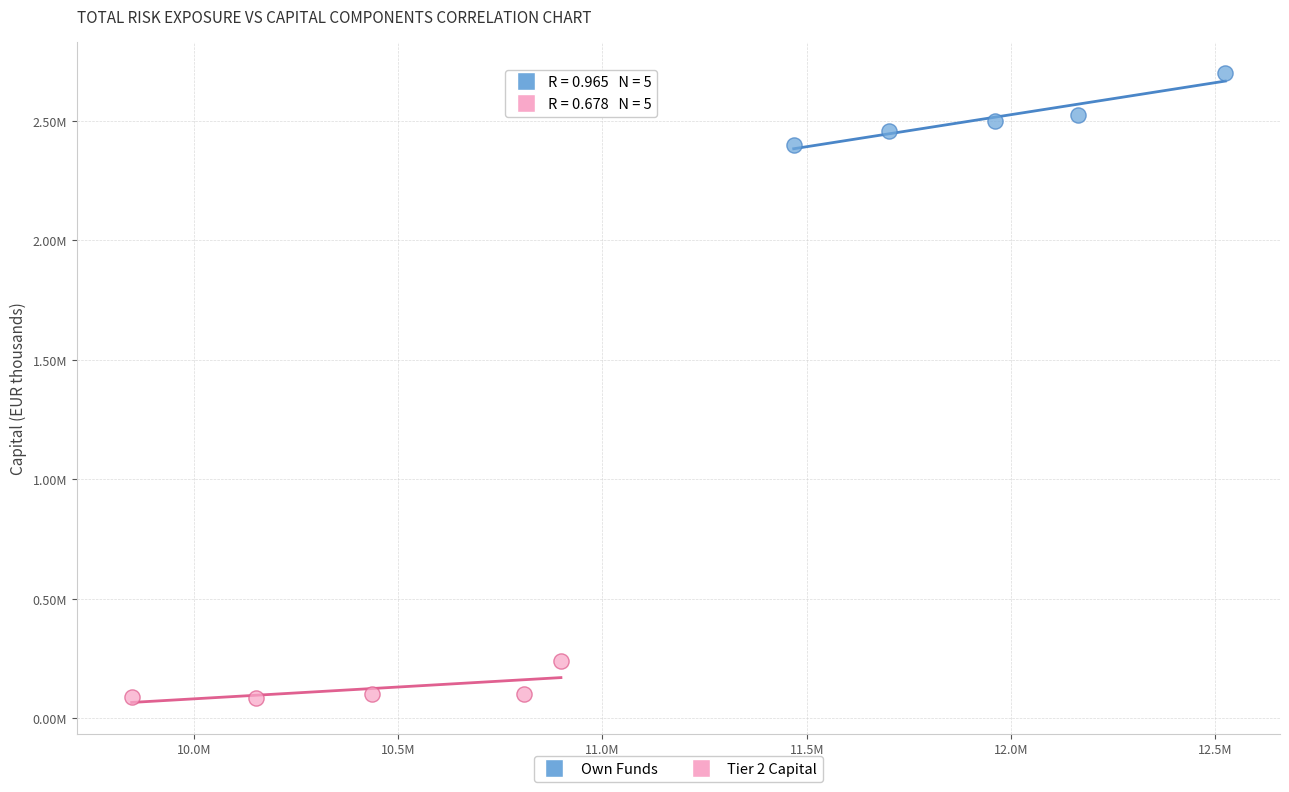

Which series contains the lowest Y value?

Tier 2 Capital